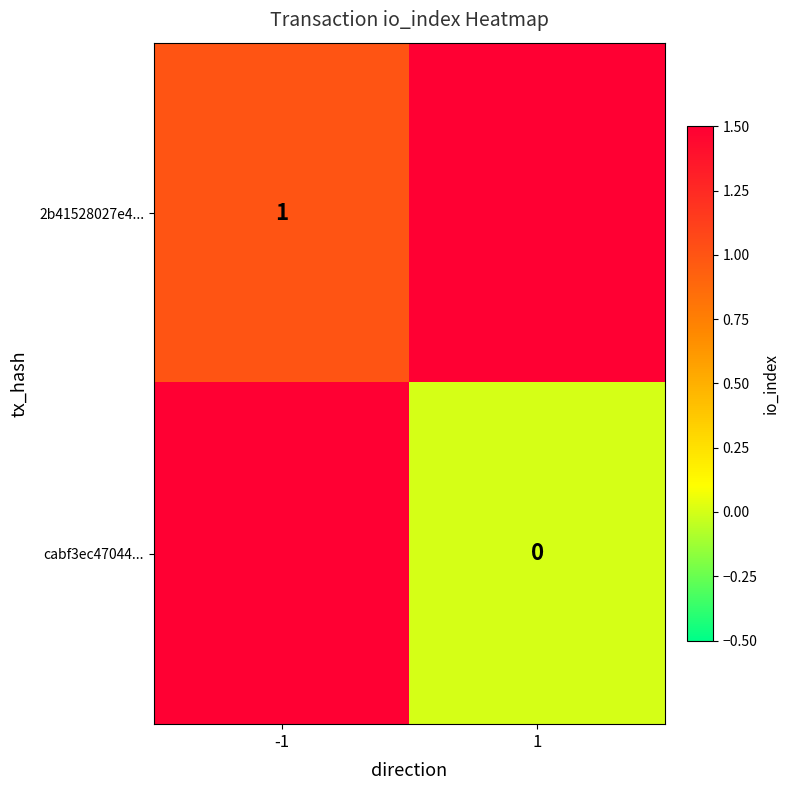

How many distinct data groups are displayed?

2